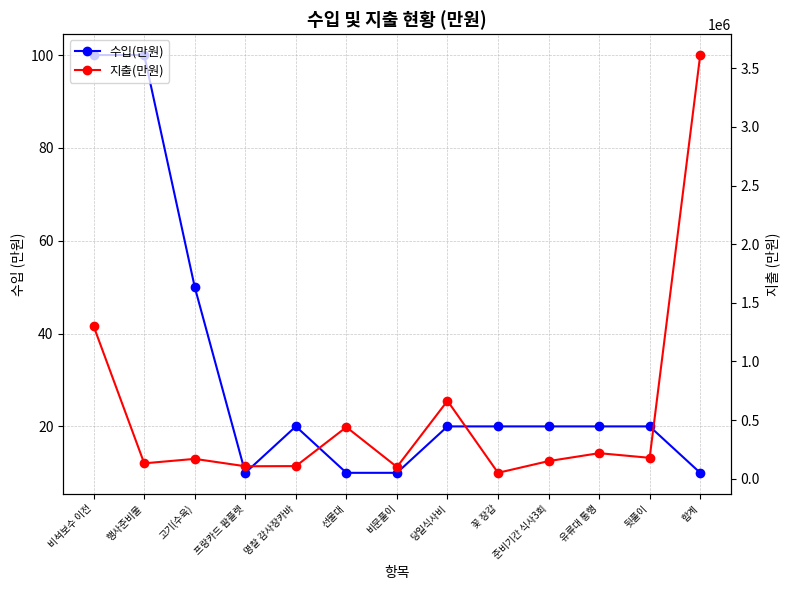

What is the minimum value shown in the chart?

10